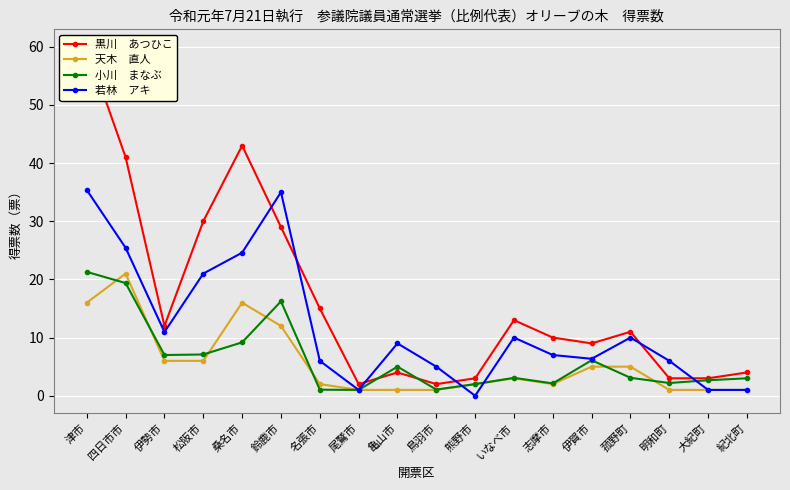

What is the value of the 小川　まなぶ point at the 4th from the left?

7.1